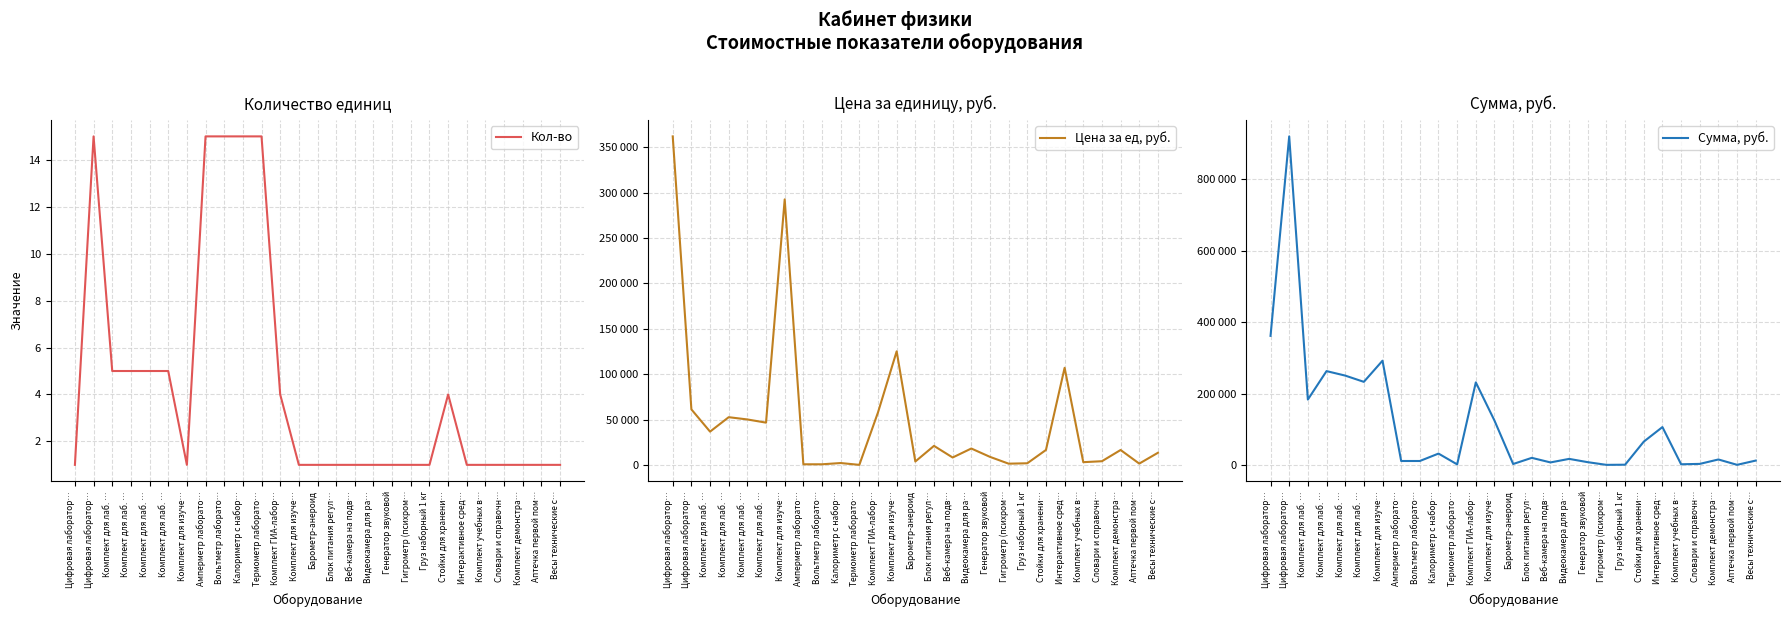

Which series has the widest spread of values?

Сумма, руб.